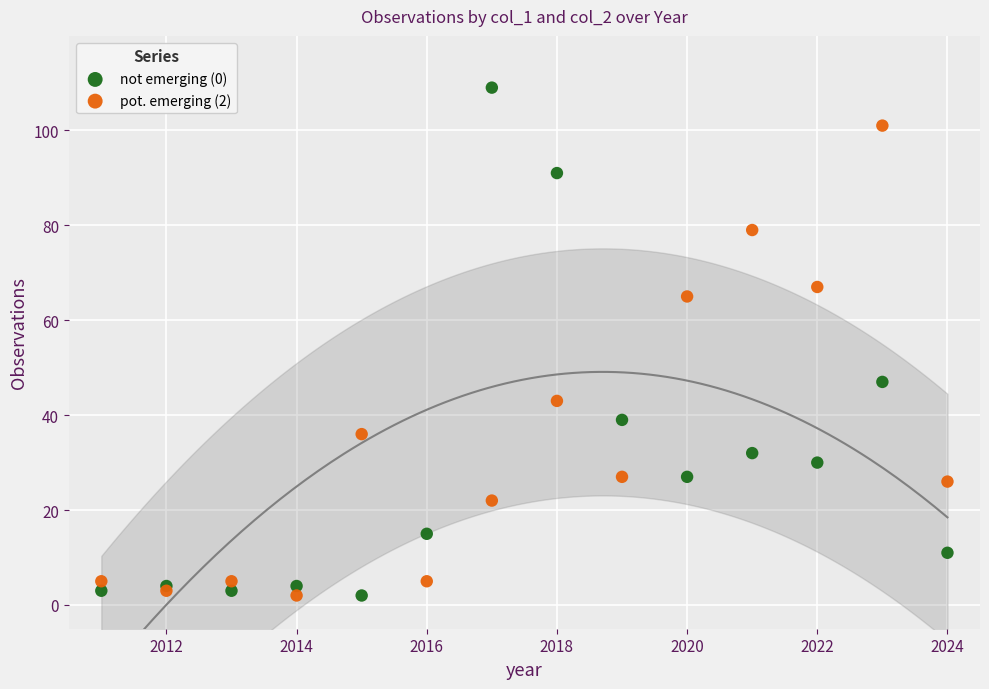

What are all the series names shown in the legend?

not emerging (0), pot. emerging (2)